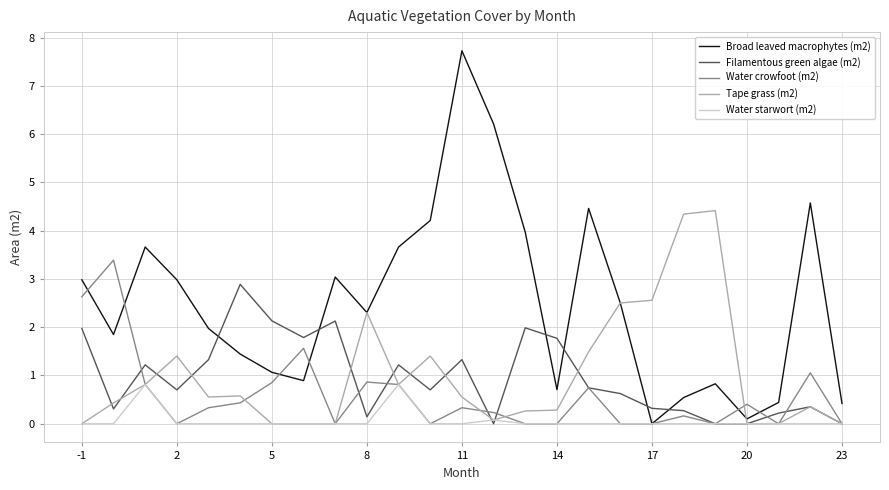

What is the highest value of the Filamentous green algae (m2) series?

2.9